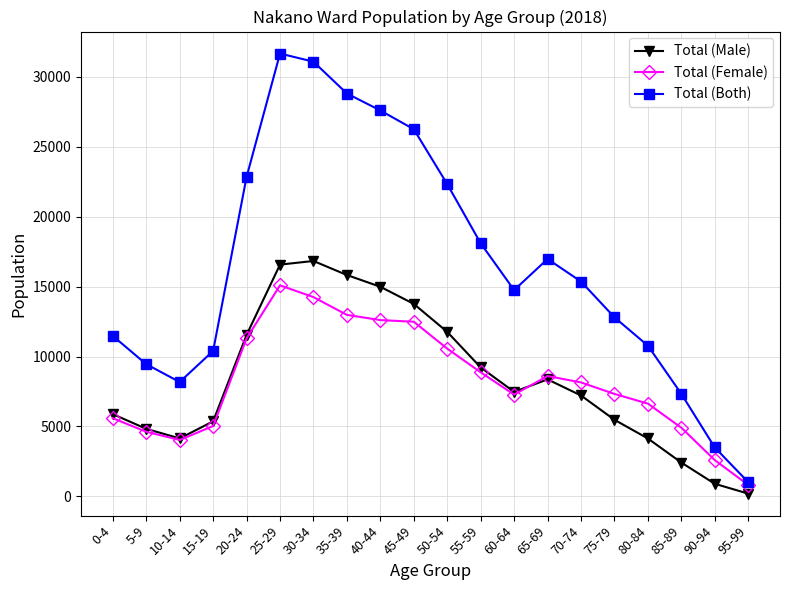

Which series has the largest total across all categories?

Total (Both)